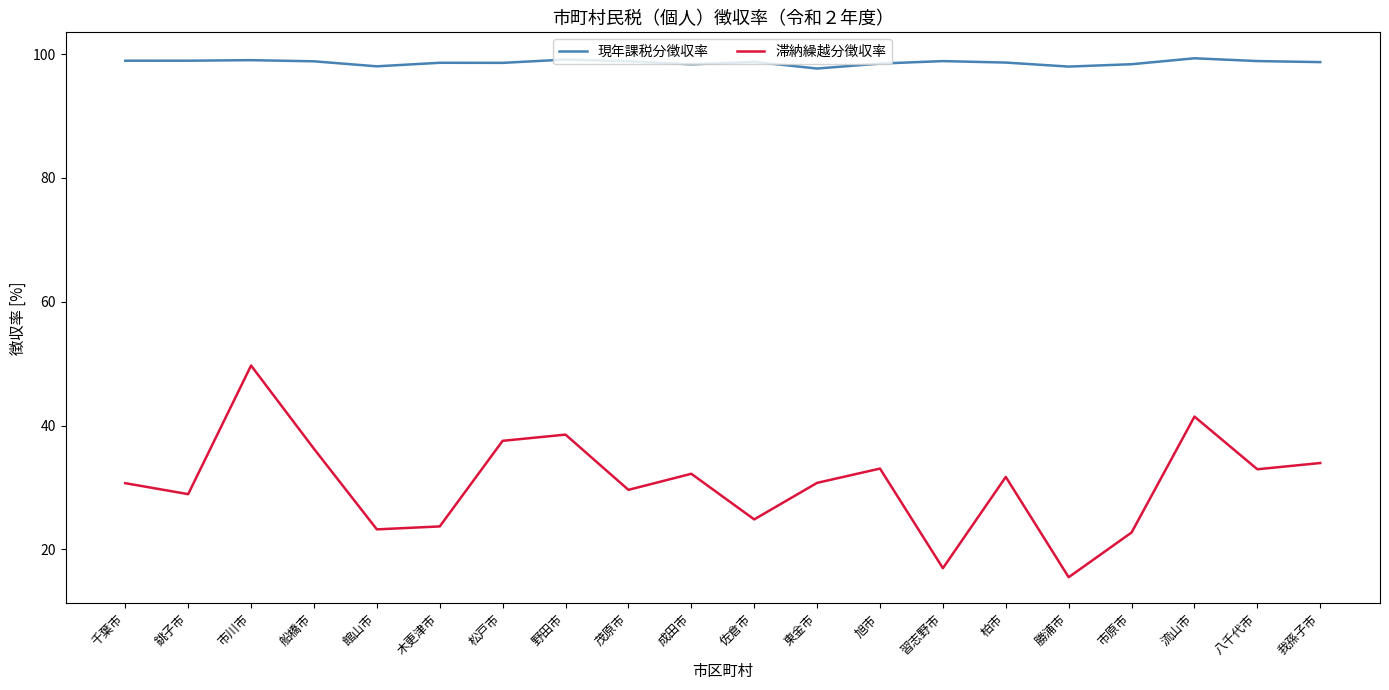

True or false: 現年課税分徴収率 has more than 0 points higher than both neighbors.

True